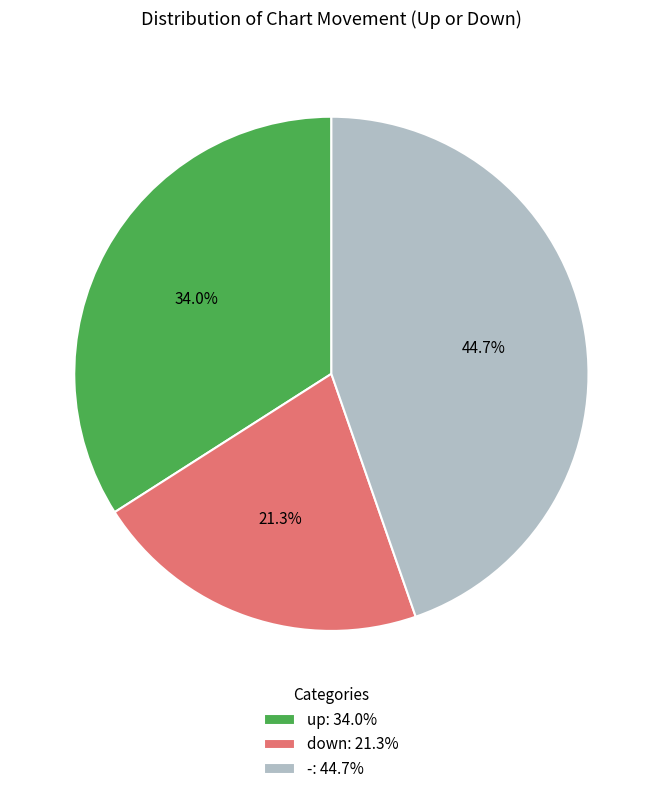

Does - represent more than half of the total?

No